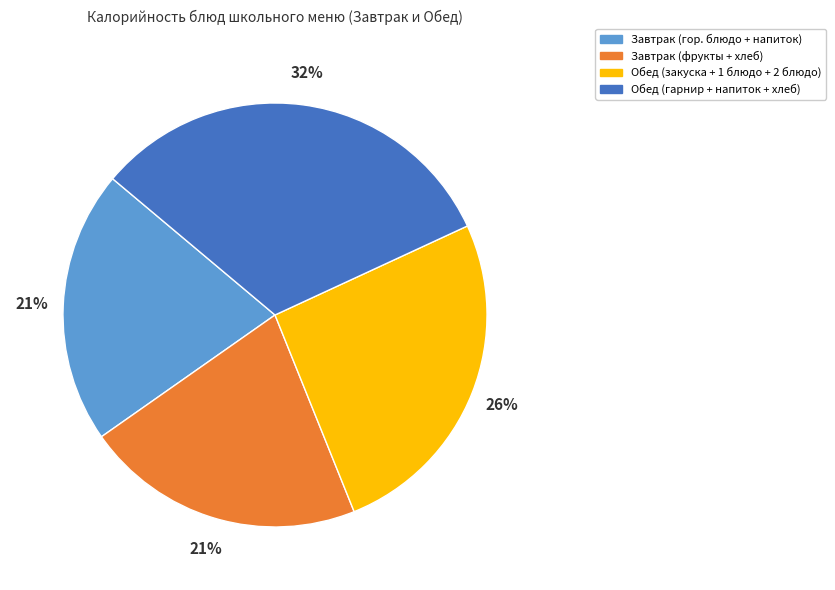

What is the largest slice in the pie chart?

Обед (гарнир + напиток + хлеб)